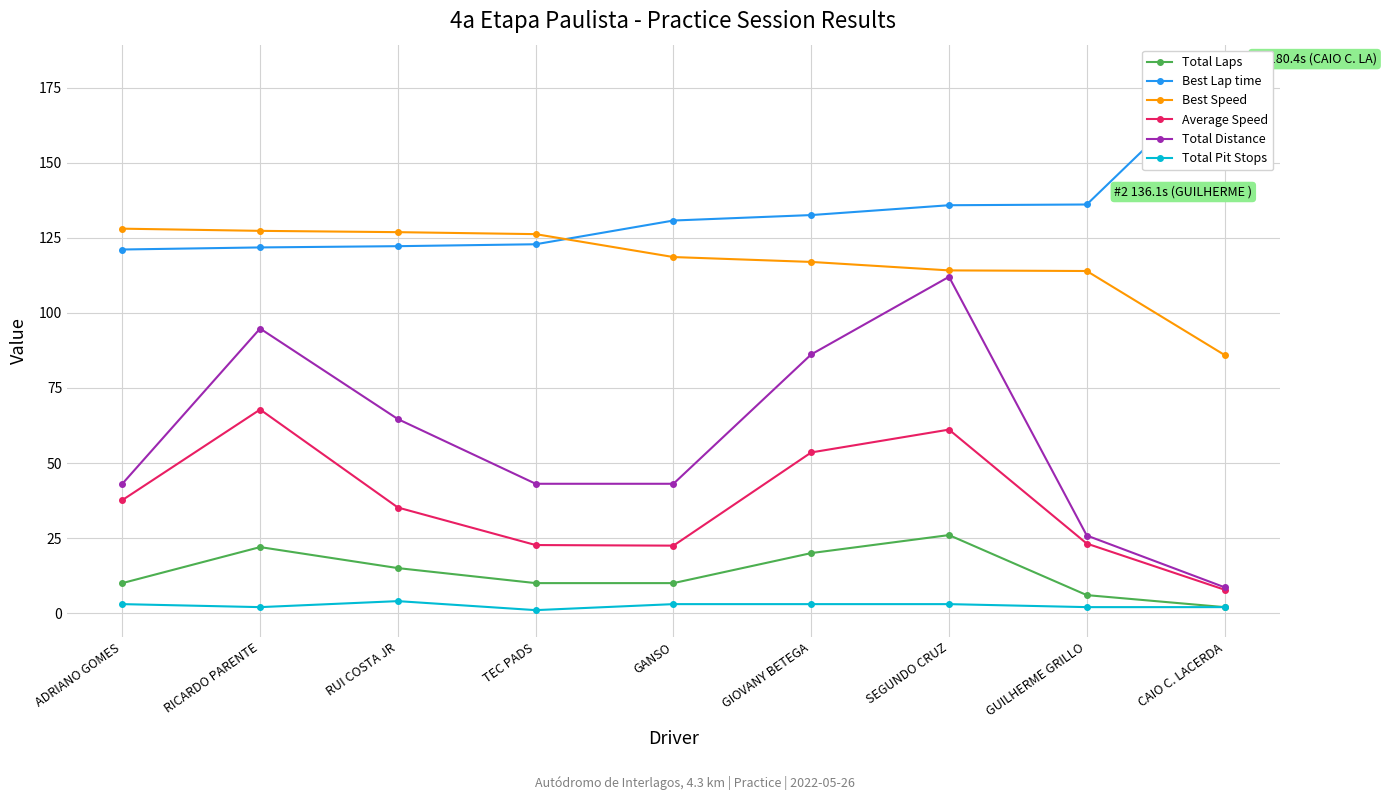

How many lines are shown in the chart?

6